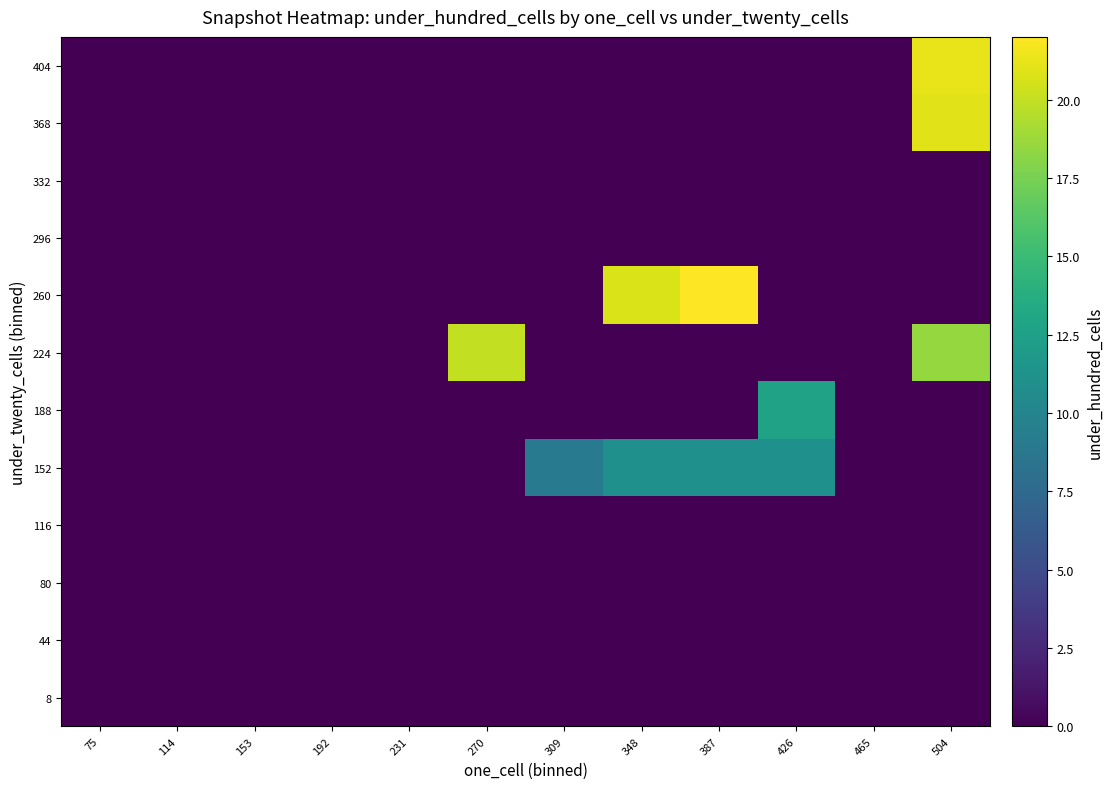

Reading right to left, list all the values displayed in this chart.

8: 504=0.0	465=0.0	426=0.0	387=0.0	348=0.0	309=0.0	270=0.0	231=0.0	192=0.0	153=0.0	114=0.0	75=0.0
44: 504=0.0	465=0.0	426=0.0	387=0.0	348=0.0	309=0.0	270=0.0	231=0.0	192=0.0	153=0.0	114=0.0	75=0.0
80: 504=0.0	465=0.0	426=0.0	387=0.0	348=0.0	309=0.0	270=0.0	231=0.0	192=0.0	153=0.0	114=0.0	75=0.0
116: 504=0.0	465=0.0	426=0.0	387=0.0	348=0.0	309=0.0	270=0.0	231=0.0	192=0.0	153=0.0	114=0.0	75=0.0
152: 504=0.0	465=0.0	426=11.0	387=11.0	348=11.0	309=9.0	270=0.0	231=0.0	192=0.0	153=0.0	114=0.0	75=0.0
188: 504=0.0	465=0.0	426=12.7	387=0.0	348=0.0	309=0.0	270=0.0	231=0.0	192=0.0	153=0.0	114=0.0	75=0.0
224: 504=18.5	465=0.0	426=0.0	387=0.0	348=0.0	309=0.0	270=20.0	231=0.0	192=0.0	153=0.0	114=0.0	75=0.0
260: 504=0.0	465=0.0	426=0.0	387=22.0	348=20.8	309=0.0	270=0.0	231=0.0	192=0.0	153=0.0	114=0.0	75=0.0
296: 504=0.0	465=0.0	426=0.0	387=0.0	348=0.0	309=0.0	270=0.0	231=0.0	192=0.0	153=0.0	114=0.0	75=0.0
332: 504=0.0	465=0.0	426=0.0	387=0.0	348=0.0	309=0.0	270=0.0	231=0.0	192=0.0	153=0.0	114=0.0	75=0.0
368: 504=21.0	465=0.0	426=0.0	387=0.0	348=0.0	309=0.0	270=0.0	231=0.0	192=0.0	153=0.0	114=0.0	75=0.0
404: 504=21.3	465=0.0	426=0.0	387=0.0	348=0.0	309=0.0	270=0.0	231=0.0	192=0.0	153=0.0	114=0.0	75=0.0